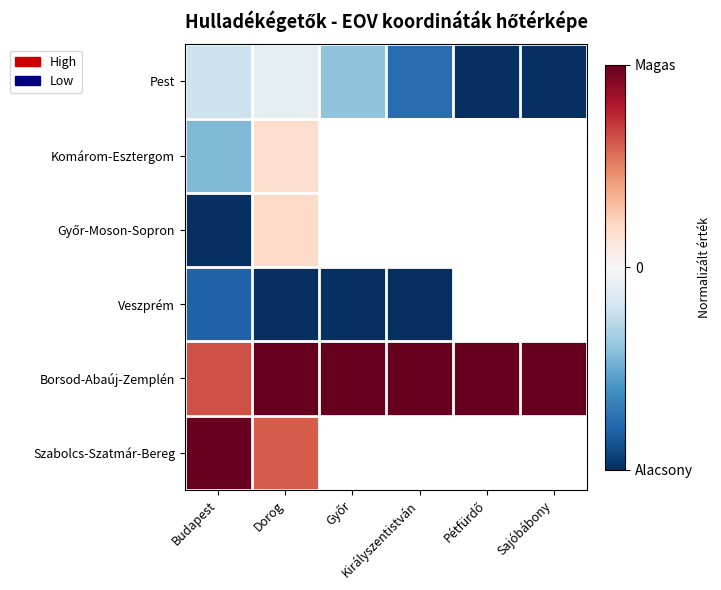

The Veszprém series shows -1.0 at Királyszentistván. True or false?

True